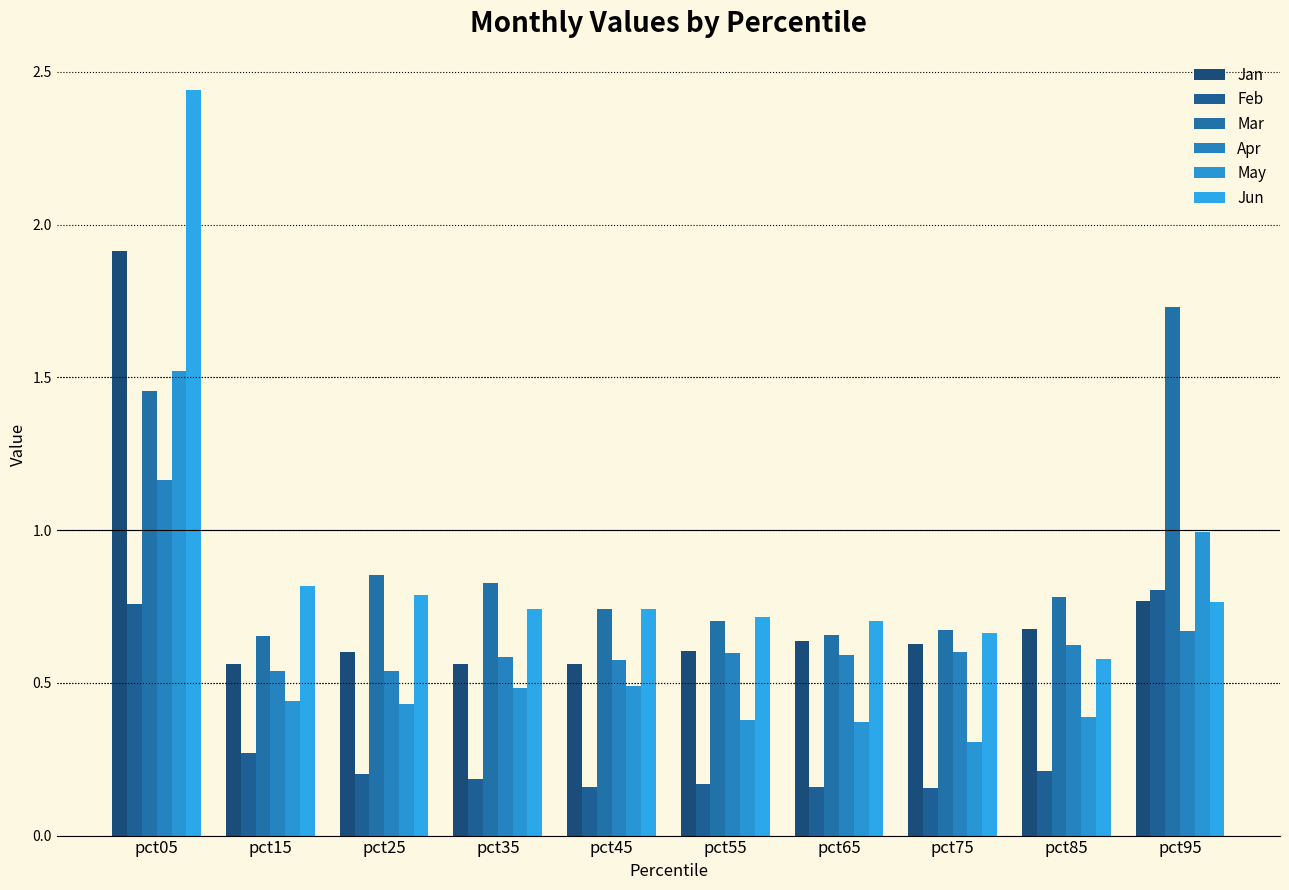

How many bars are there in each group?

6